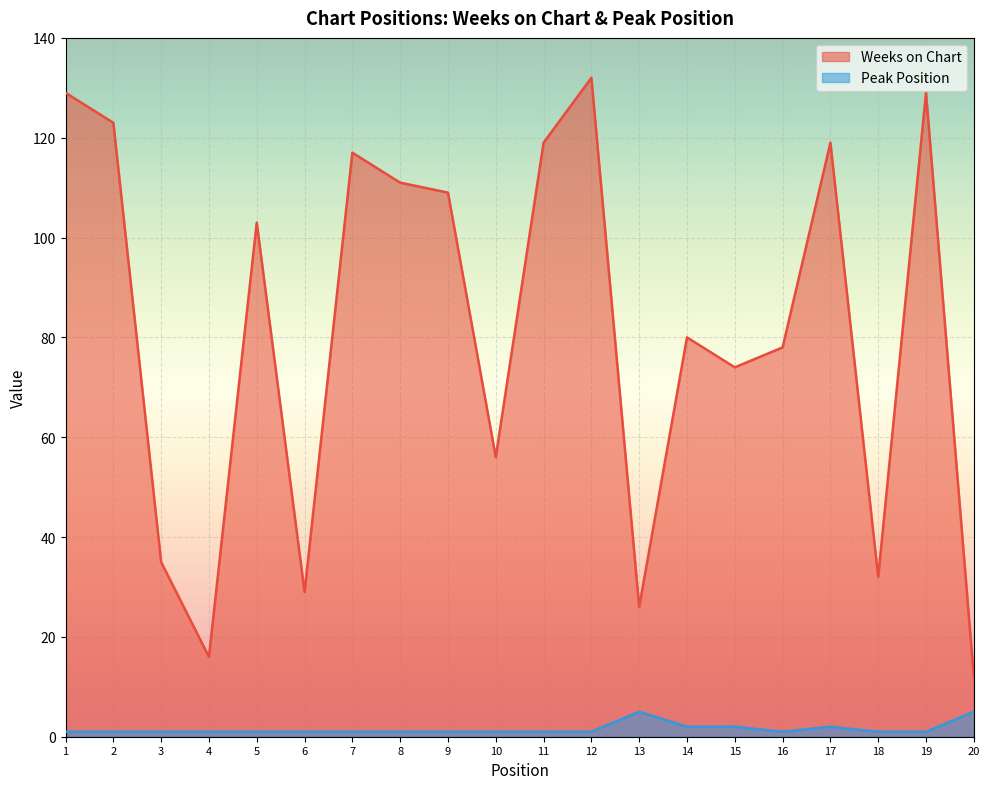

True or false: Peak Position and Weeks on Chart intersect in this chart.

False